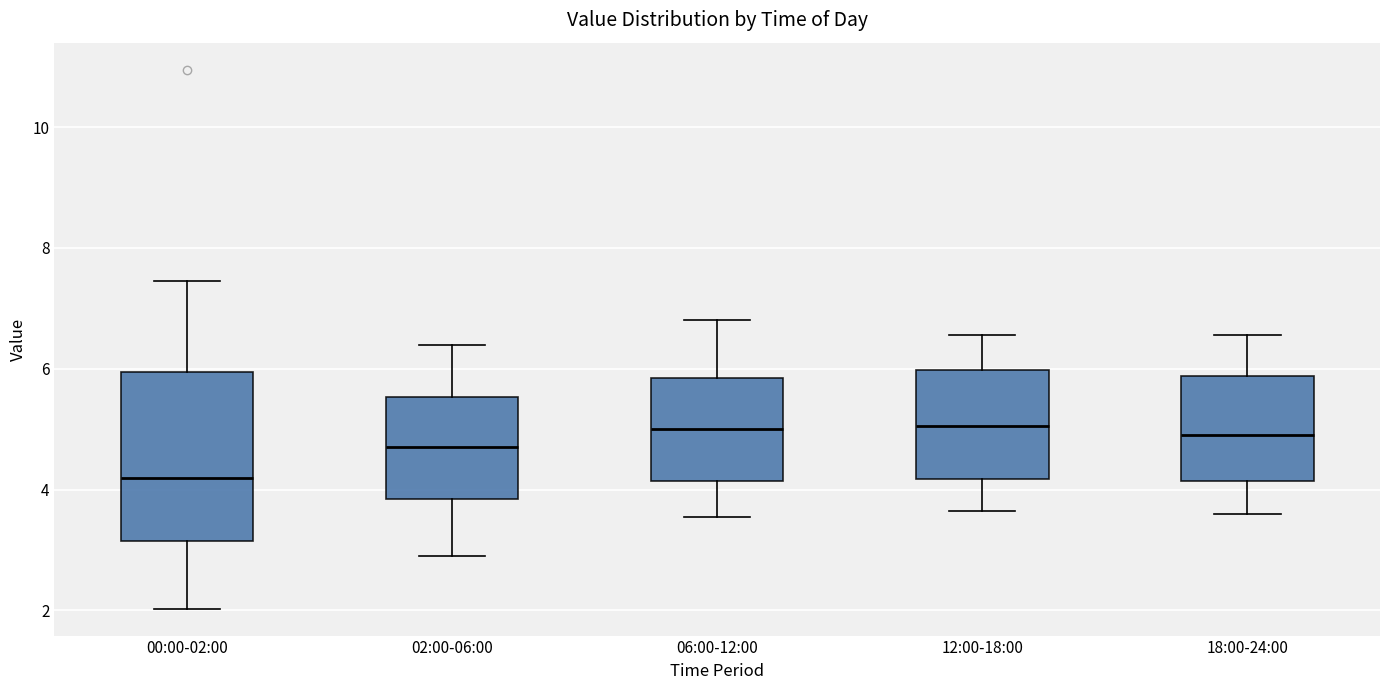

Where does the lower whisker of the box for 18:00-24:00 end on the y-axis? The values are not printed on the chart, so give them approximately, as read against the axis.

3.6